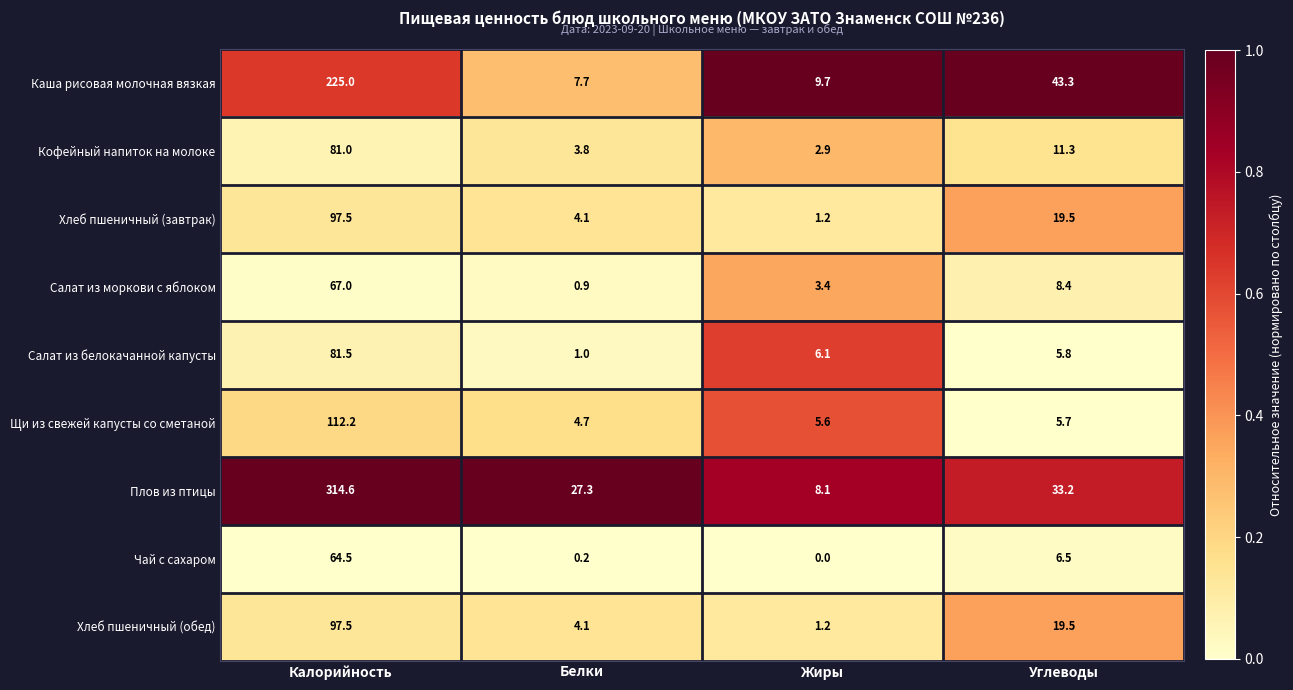

How many data points in Салат из моркови с яблоком are above 8?

2